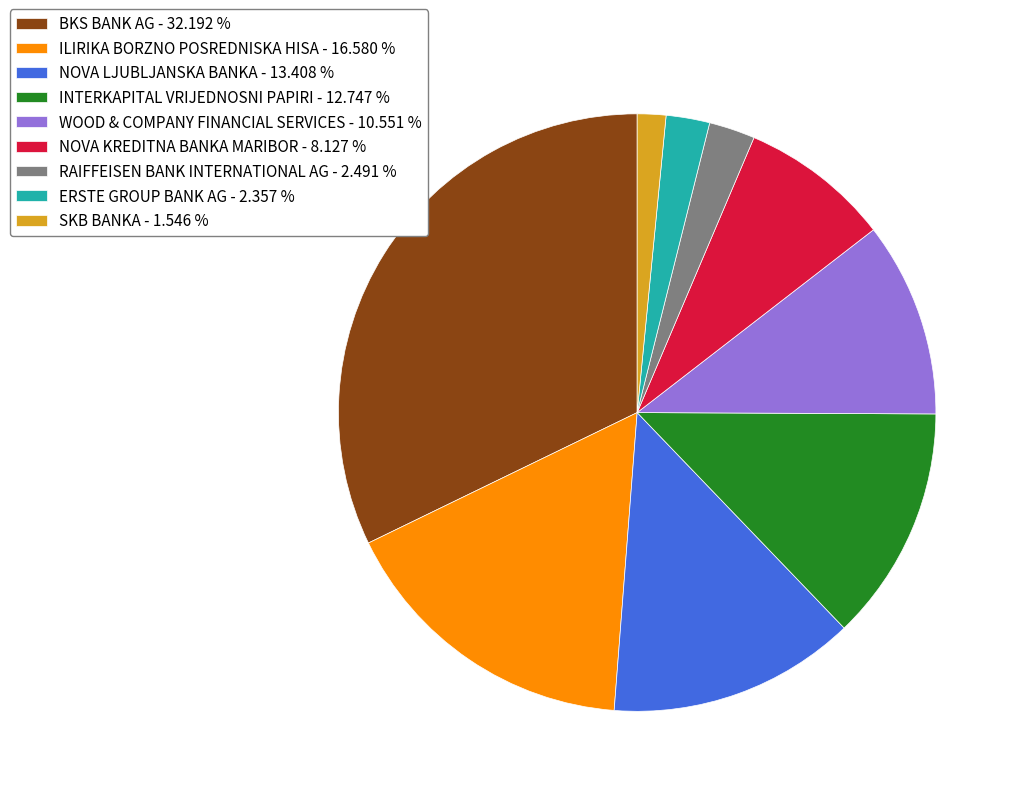

How many segments does this pie chart have?

9